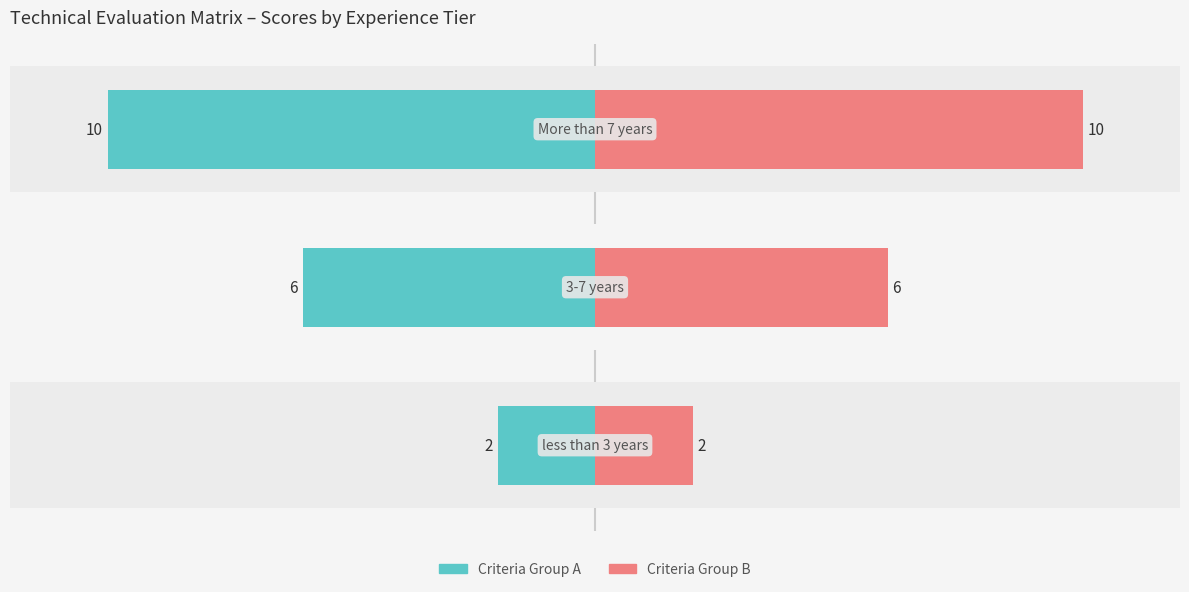

Reading left to right, what are all the values shown in this chart?

Criteria Group A (left): −15=-2	−10=-6	−5=-10
Criteria Group B (right): −15=2	−10=6	−5=10